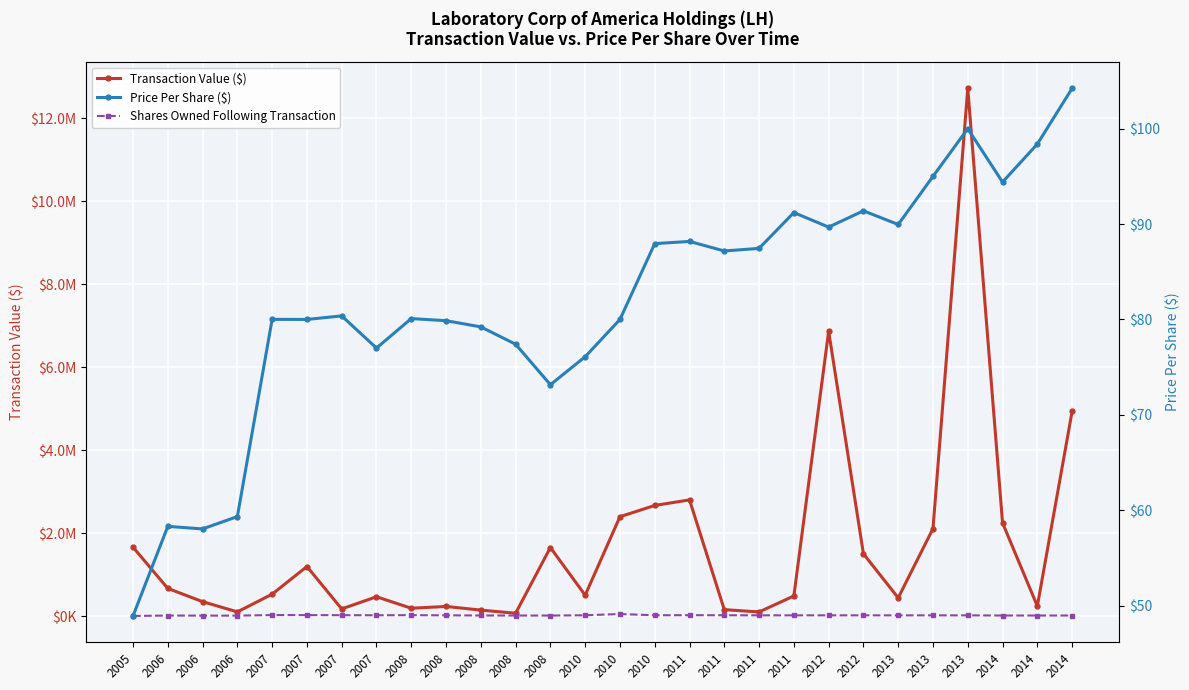

At which category does the chart reach its minimum across all series?

2005